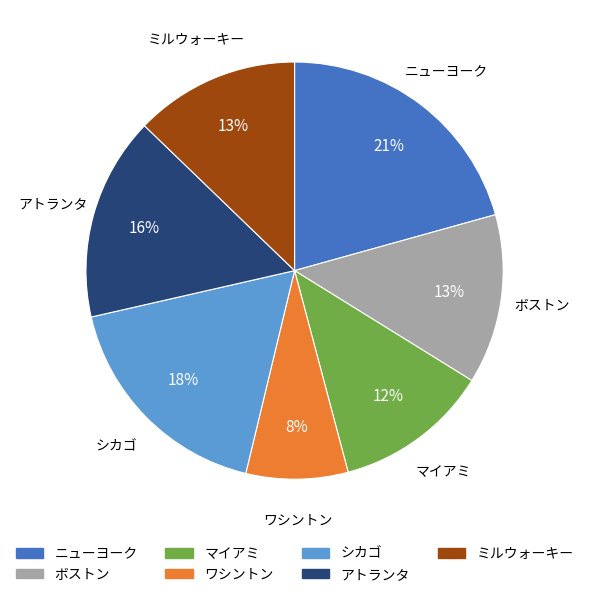

Which slice is the smallest?

ワシントン